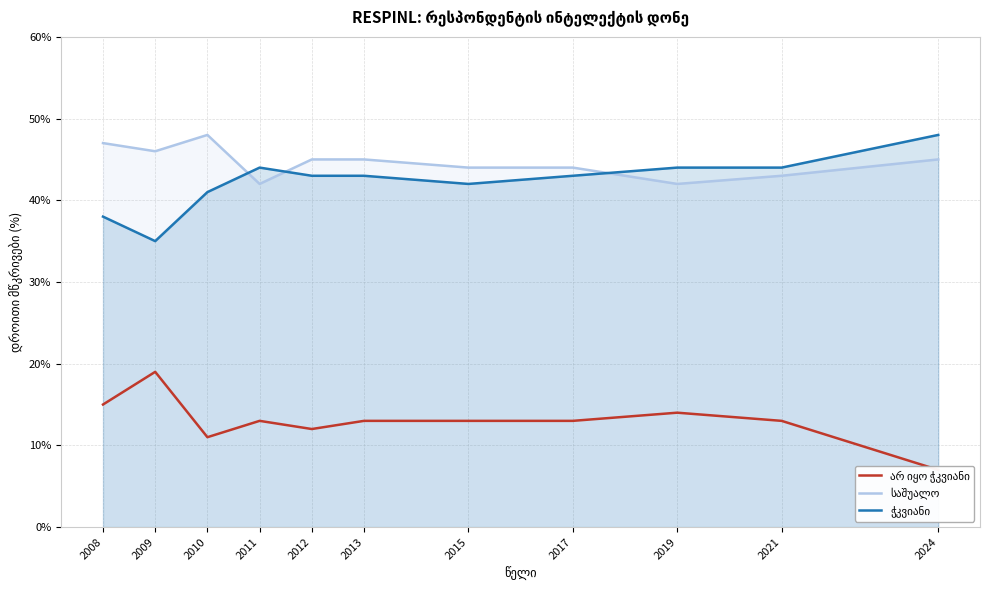

At which category is the sum across all series the highest?

2013